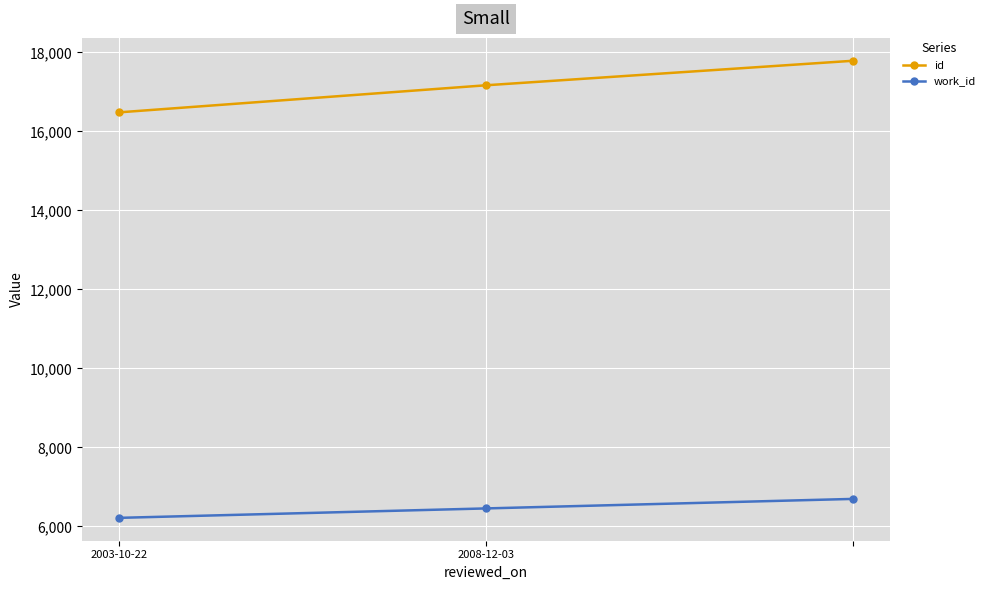

What is the highest value of the work_id series?

6697